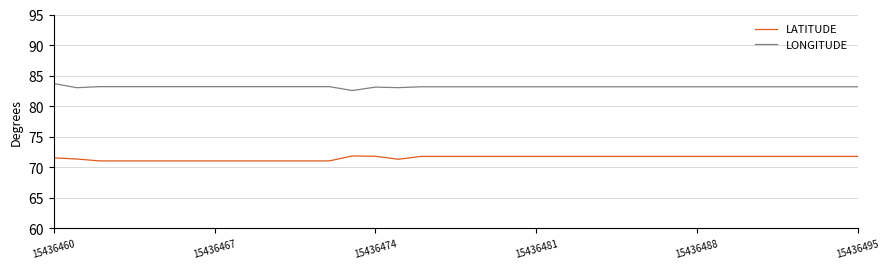

Rank the series by their average value, from lowest to highest.

LATITUDE, LONGITUDE